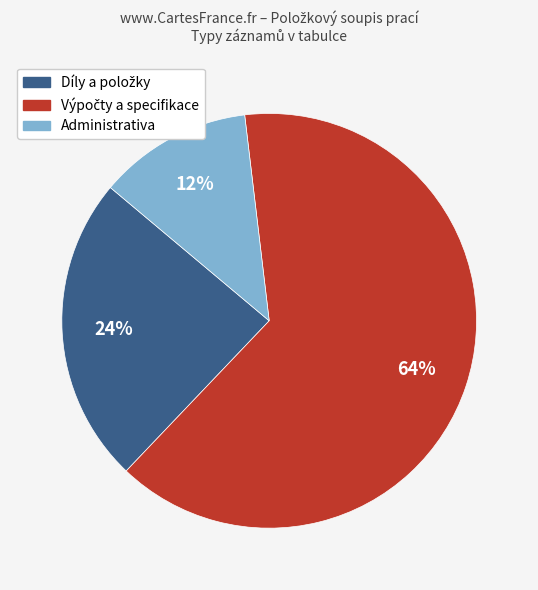

Count the number of slices in the pie.

3